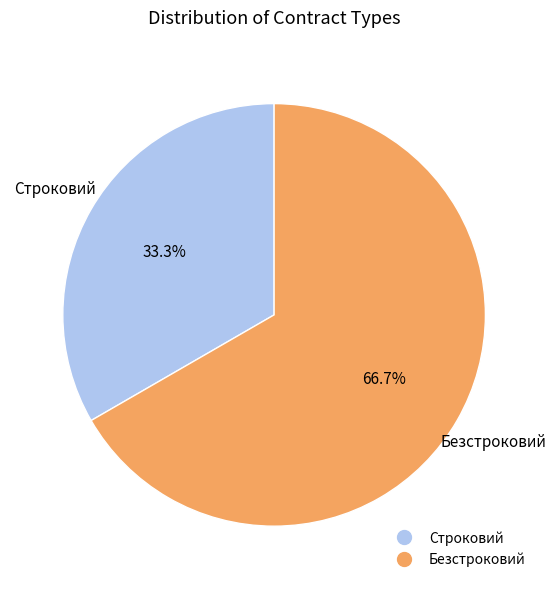

To the nearest percent, what percentage of the pie is Безстроковий?

67%